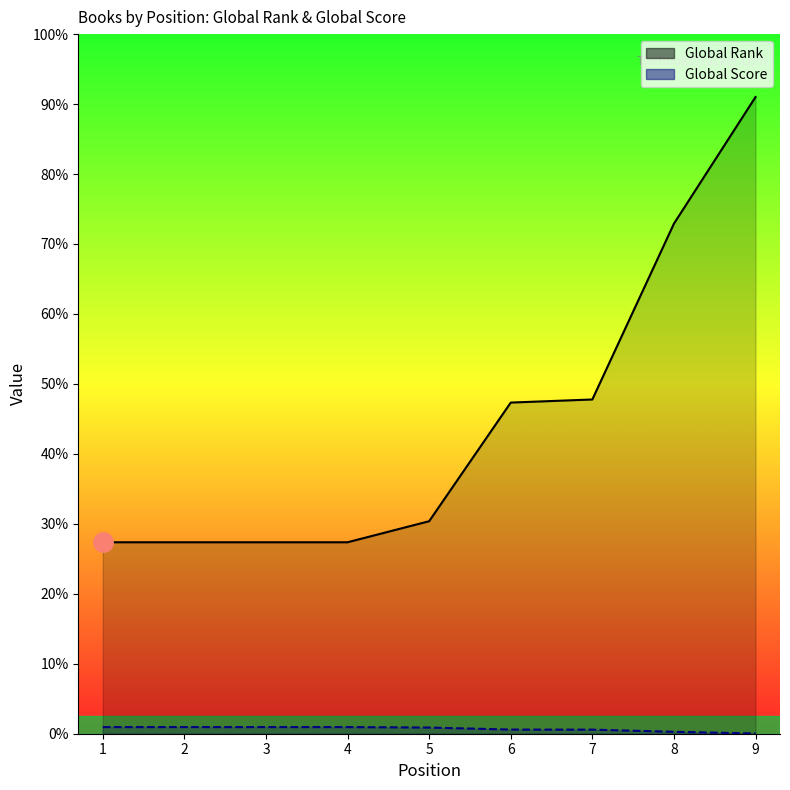

True or false: Global Score and Global Rank cross at least once.

False